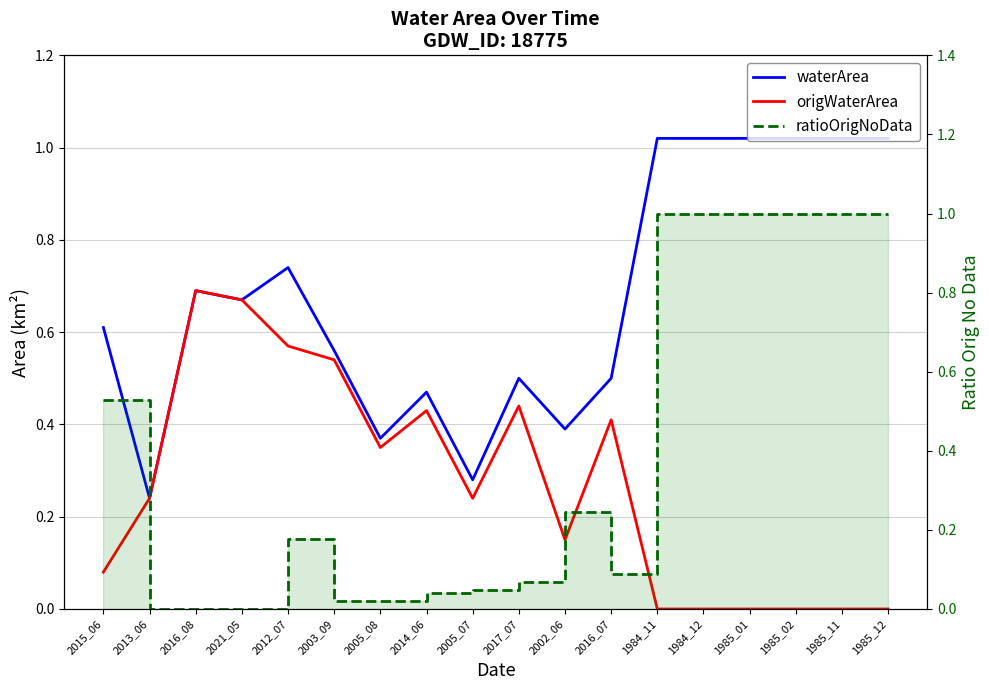

Which series changed the most between 1984_12 and 1985_02?

waterArea